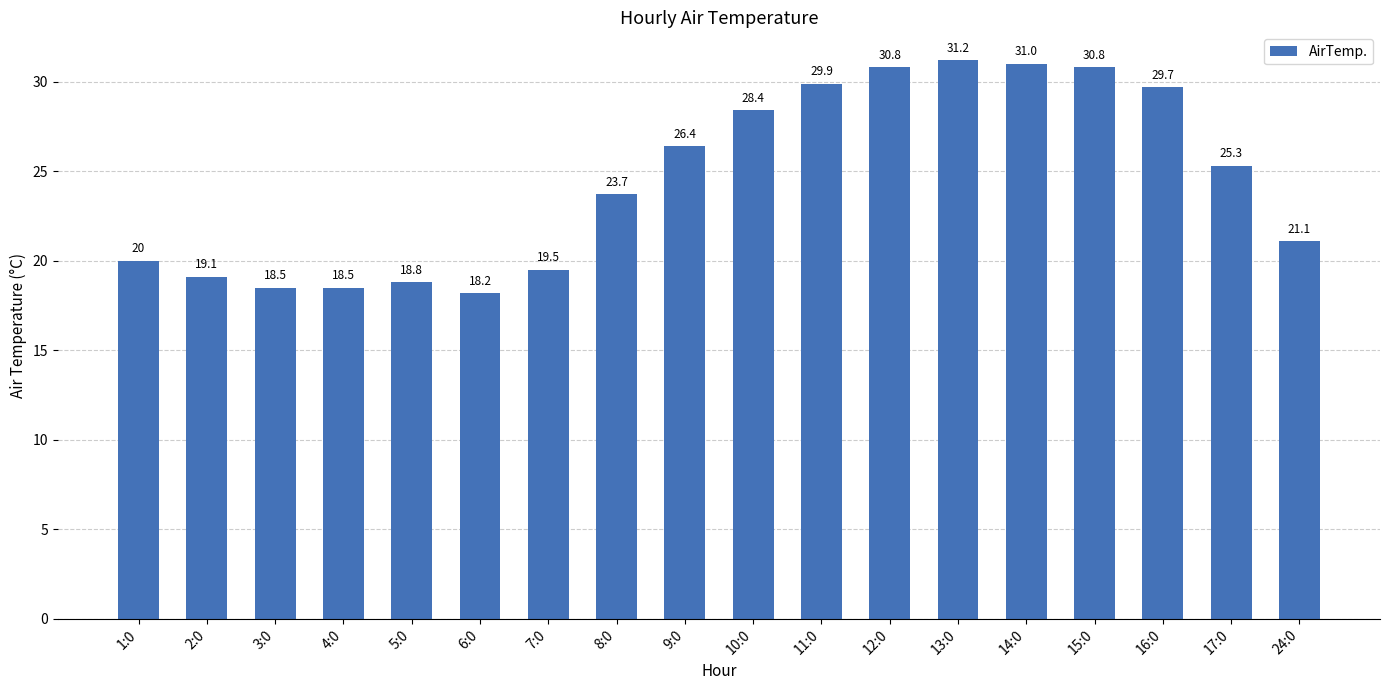

What is the value of the 18th bar from the left?

21.1